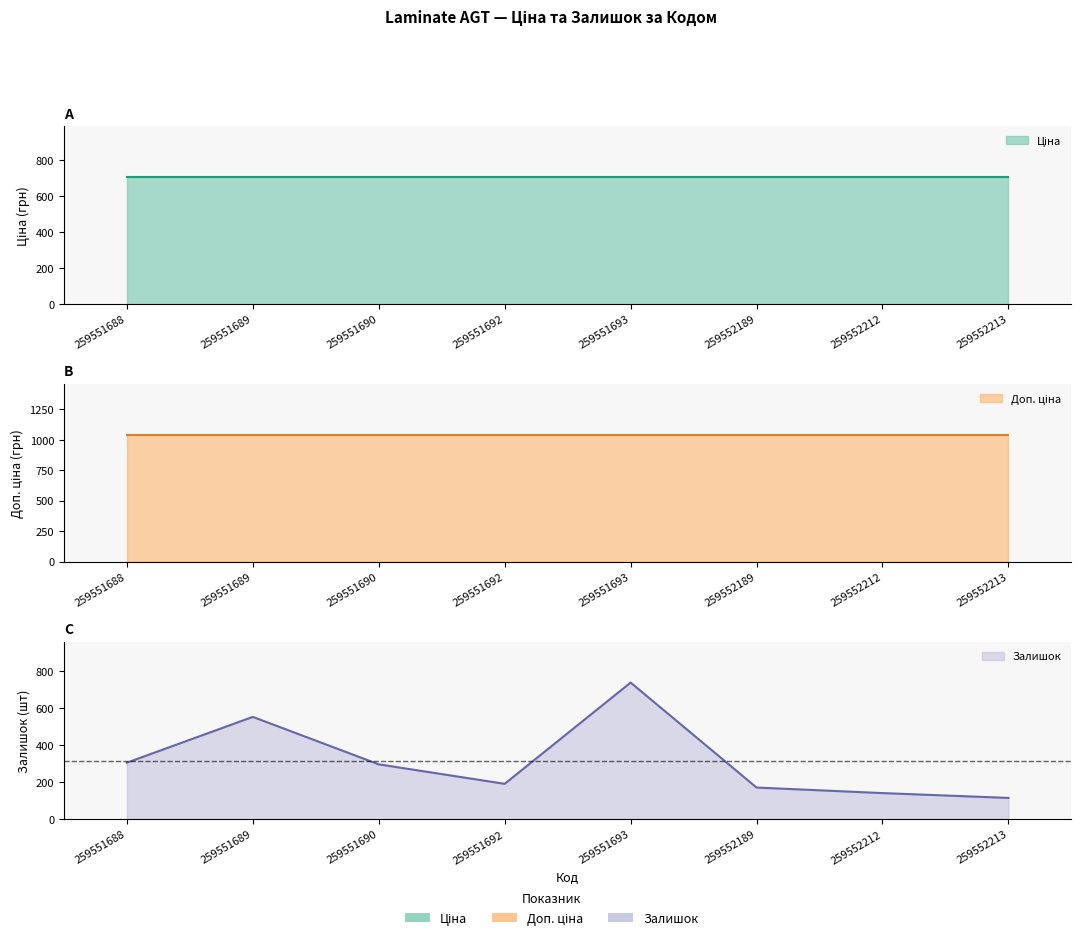

True or false: Залишок and Доп. ціна cross at least once.

False